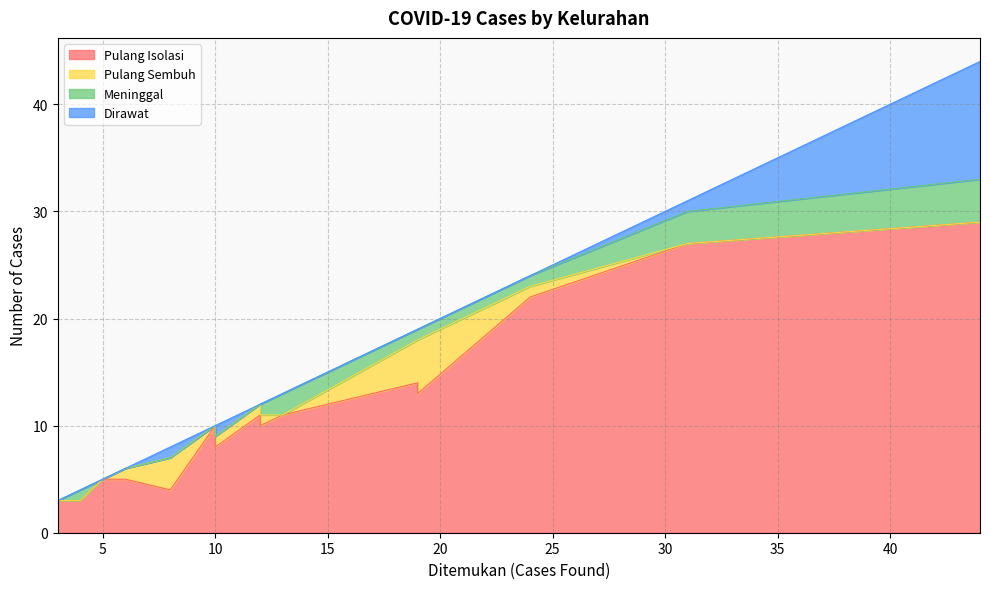

Rank the series by their maximum value, from lowest to highest.

Meninggal, Pulang Sembuh, Dirawat, Pulang Isolasi